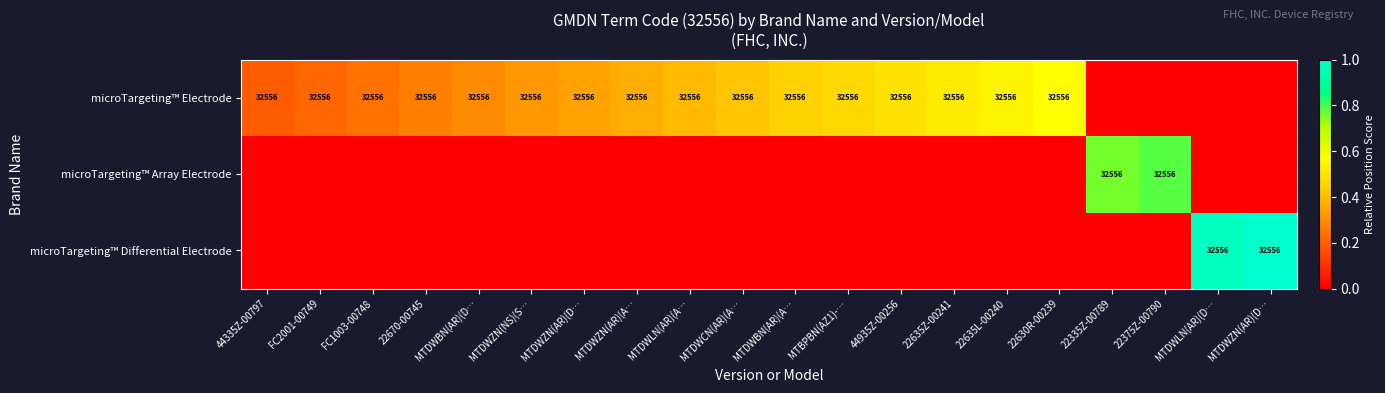

Which has a higher value, MTDWZN(AR)(A… or MTDWCN(AR)(A…?

MTDWCN(AR)(A…